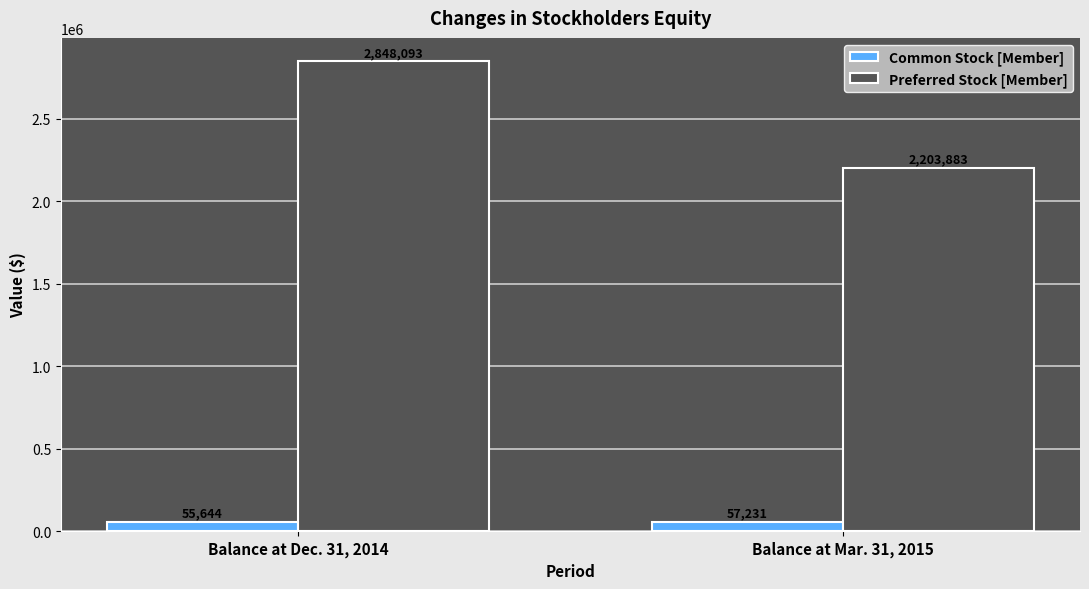

Rank the categories by Preferred Stock [Member] value from highest to lowest.

Balance at Dec. 31, 2014, Balance at Mar. 31, 2015